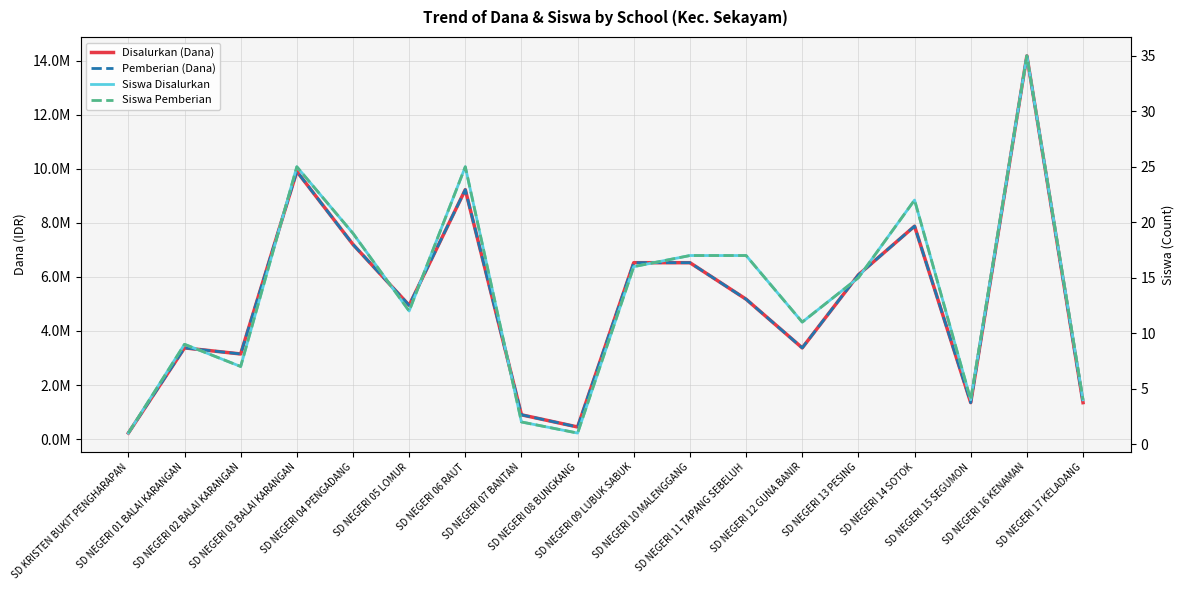

What is the difference between the Siswa Pemberian values at SD NEGERI 06 RAUT and SD NEGERI 13 PESING?

10